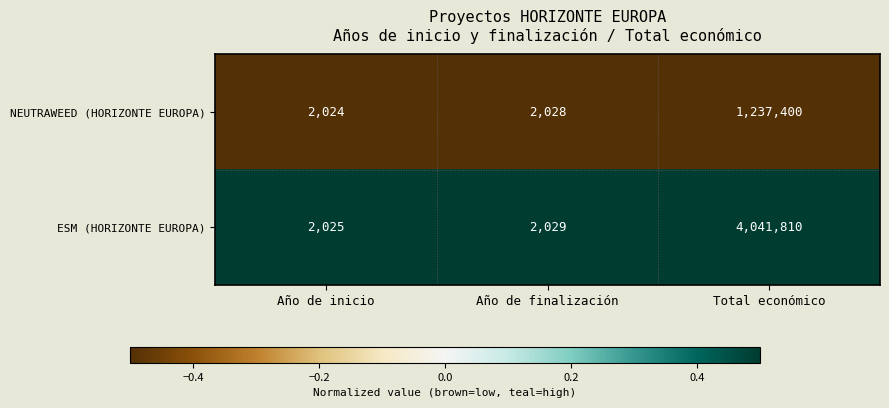

At Año de finalización, list the series in order from smallest to largest.

NEUTRAWEED (HORIZONTE EUROPA), ESM (HORIZONTE EUROPA)